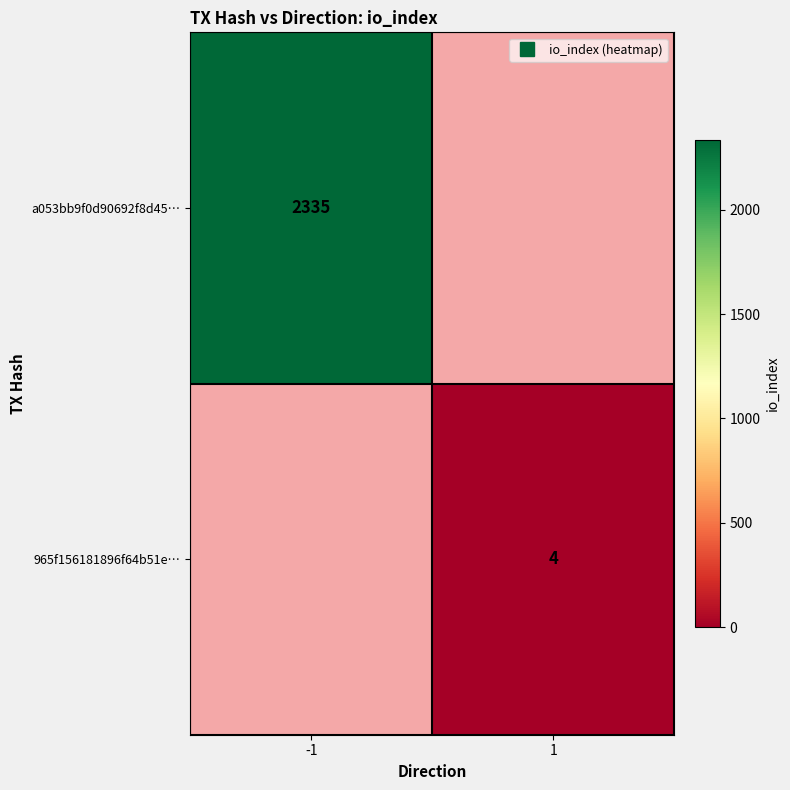

Is it true that a053bb9f0d90692f8d45… equals 3333.5 at -1?

False